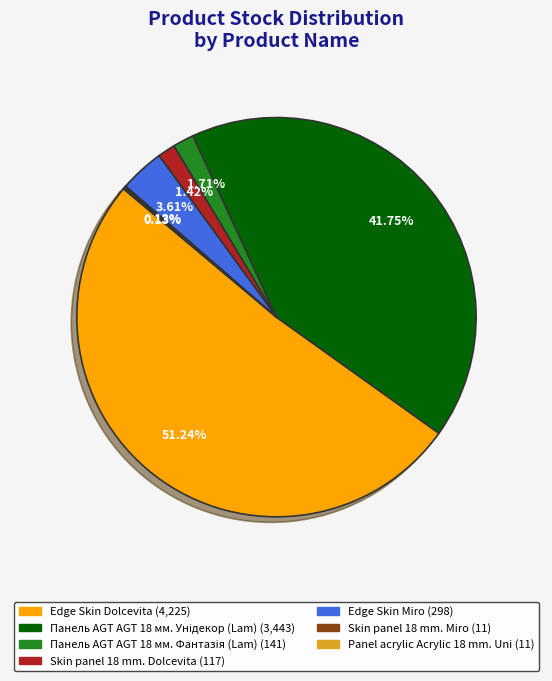

Does Edge Skin Miro account for over 50% of the chart?

No